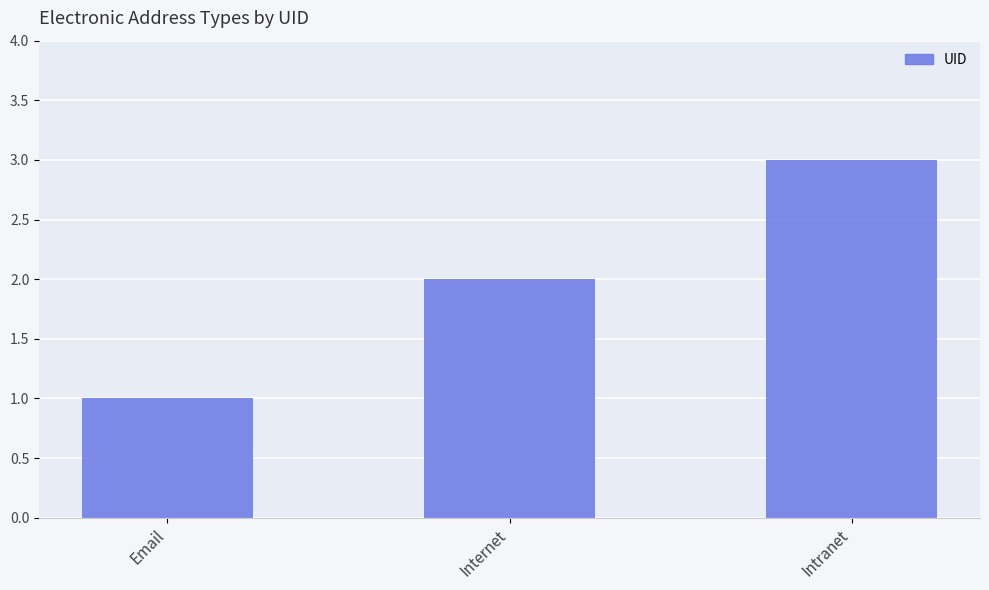

What is the change in value from Internet to Intranet?

+1